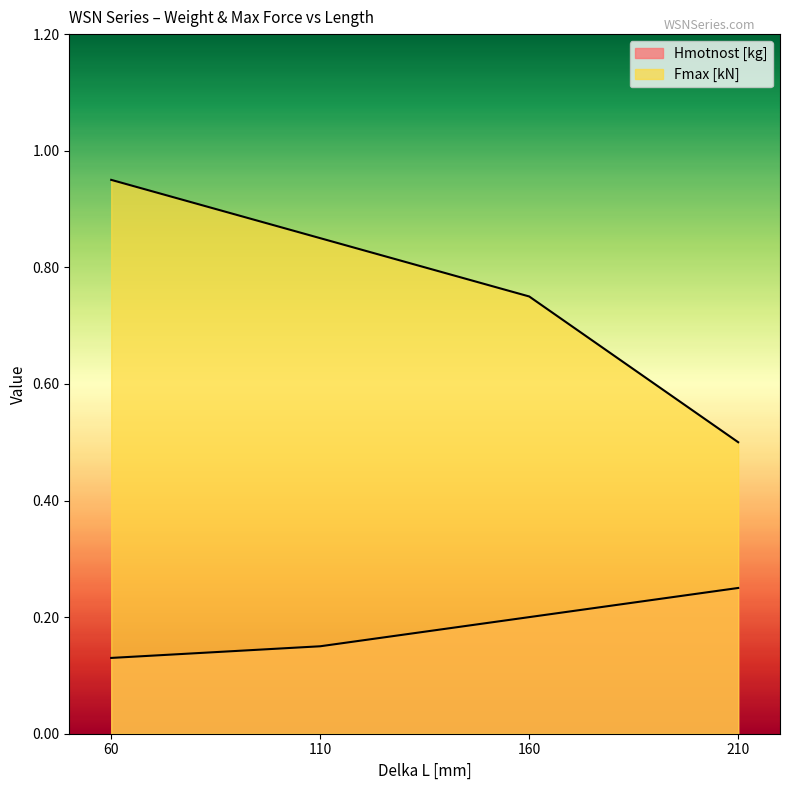

At which label is Fmax [kN] closest to 0?

210